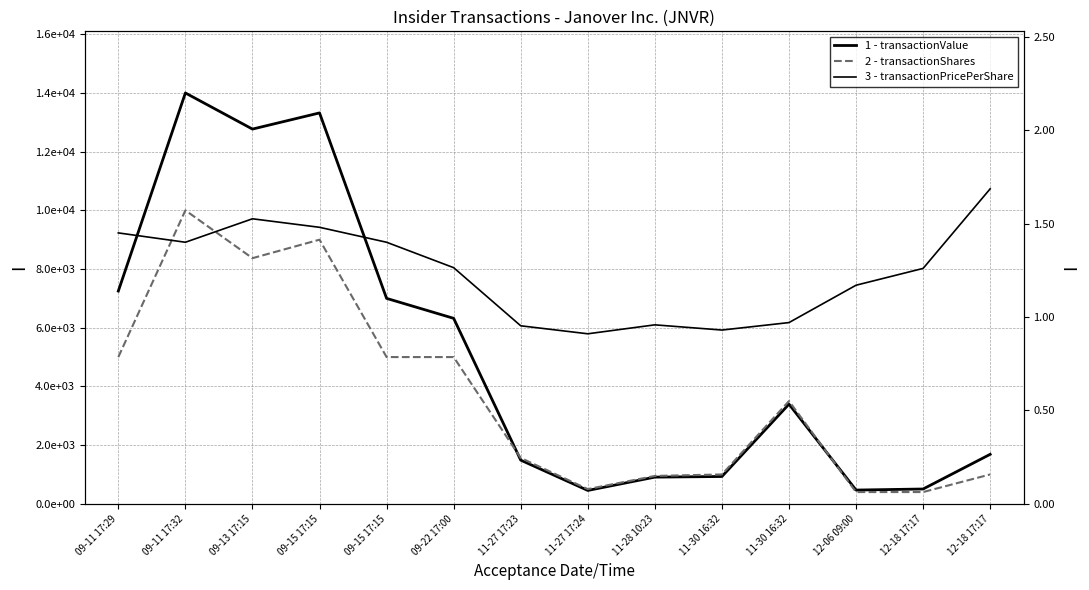

What is the sum of all transactionPricePerShare values?

17.4